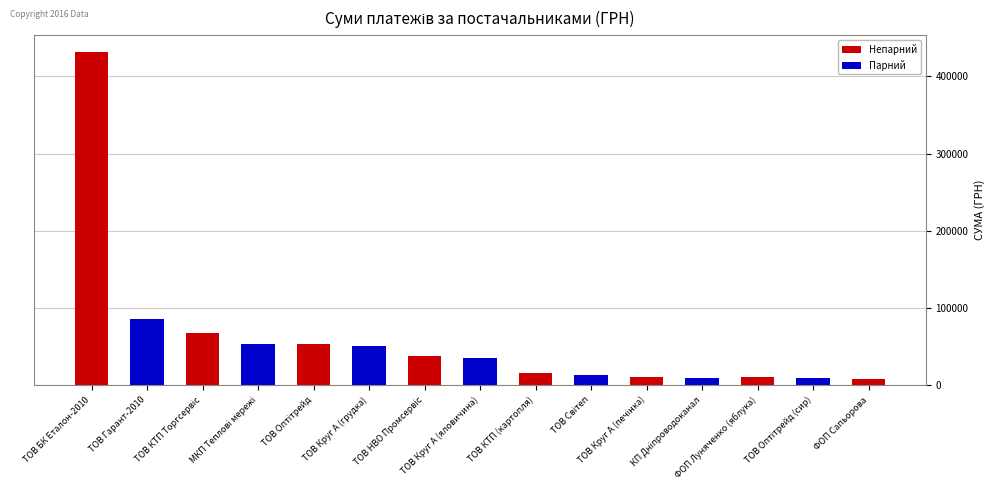

What is the difference between the maximum and second lowest values?

422596.4